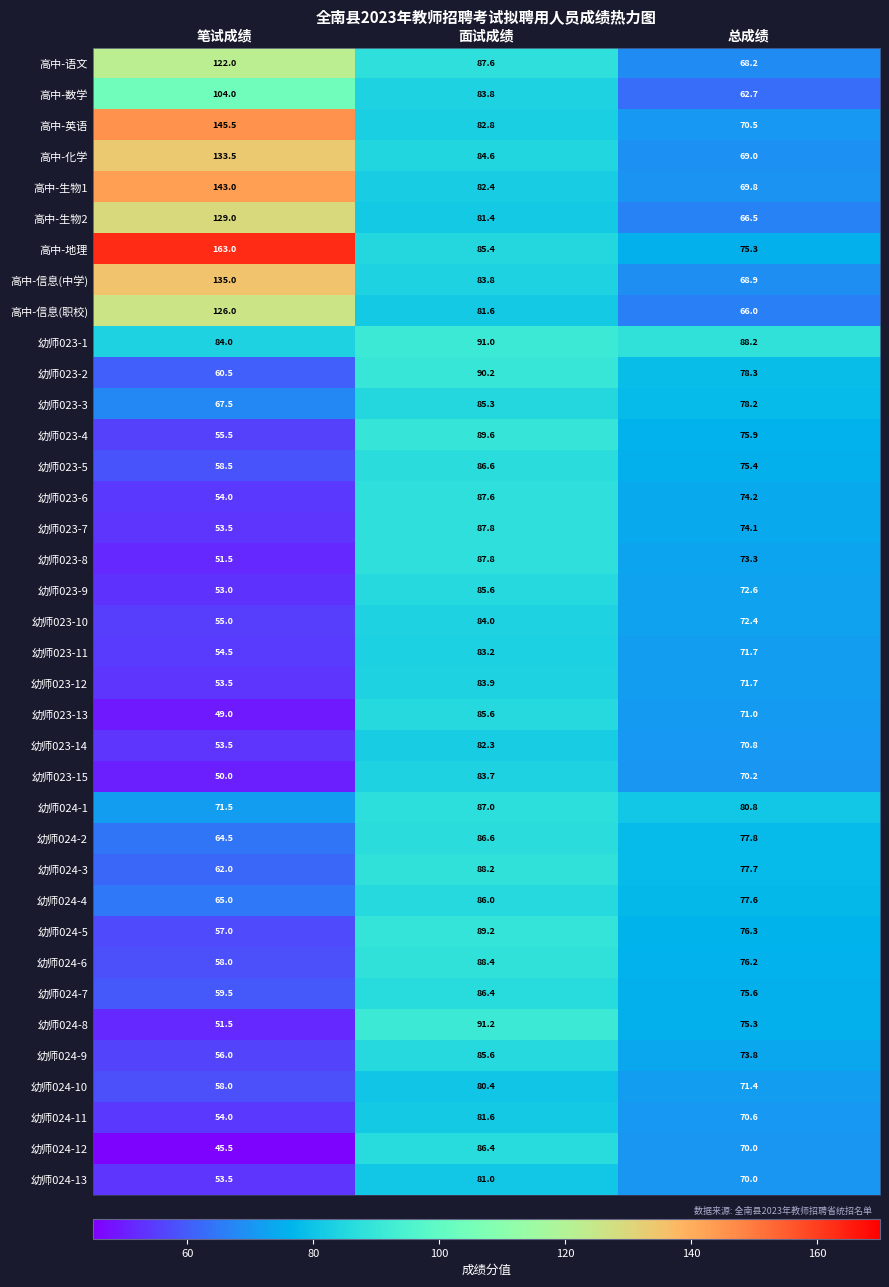

What is the approximate value of 幼师023-9 at 笔试成绩?

53.0